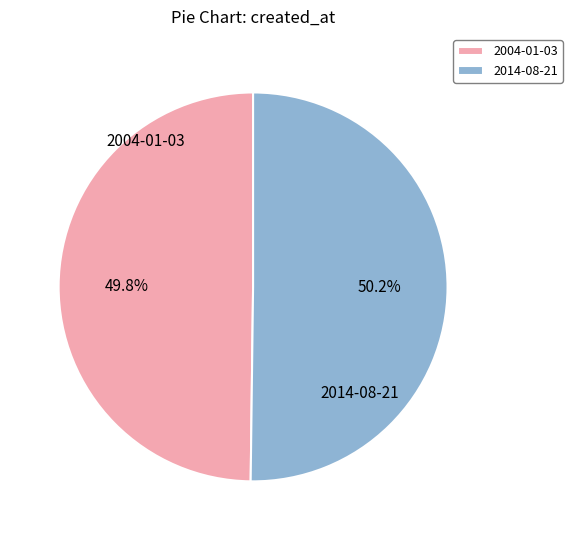

Is there a majority slice in this chart?

Yes